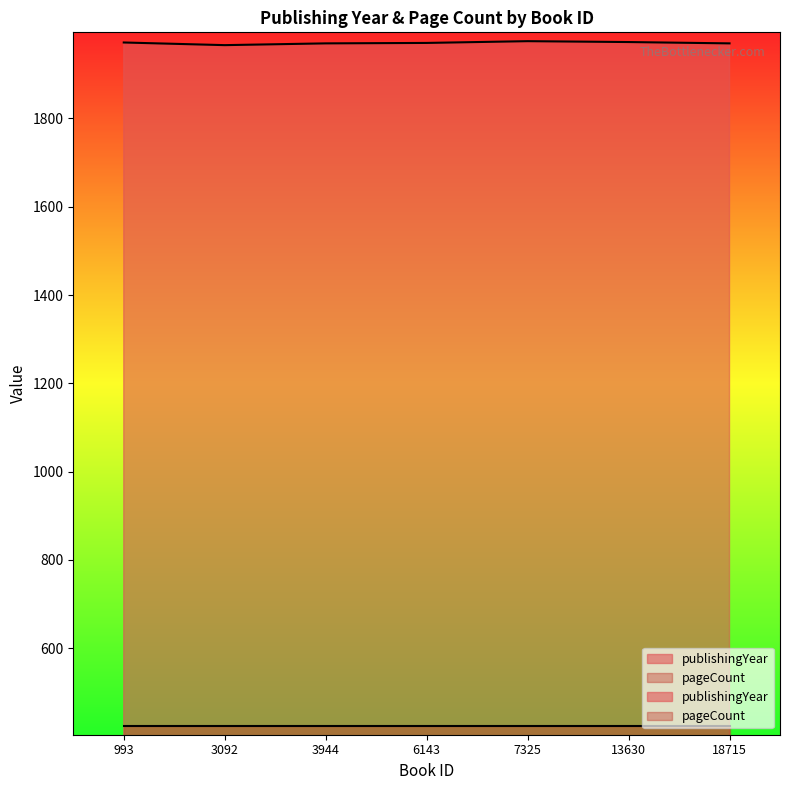

Reading right to left, what are all the values shown in this chart?

18715=1970	13630=1973	7325=1975	6143=1971	3944=1970	3092=1966	993=1972